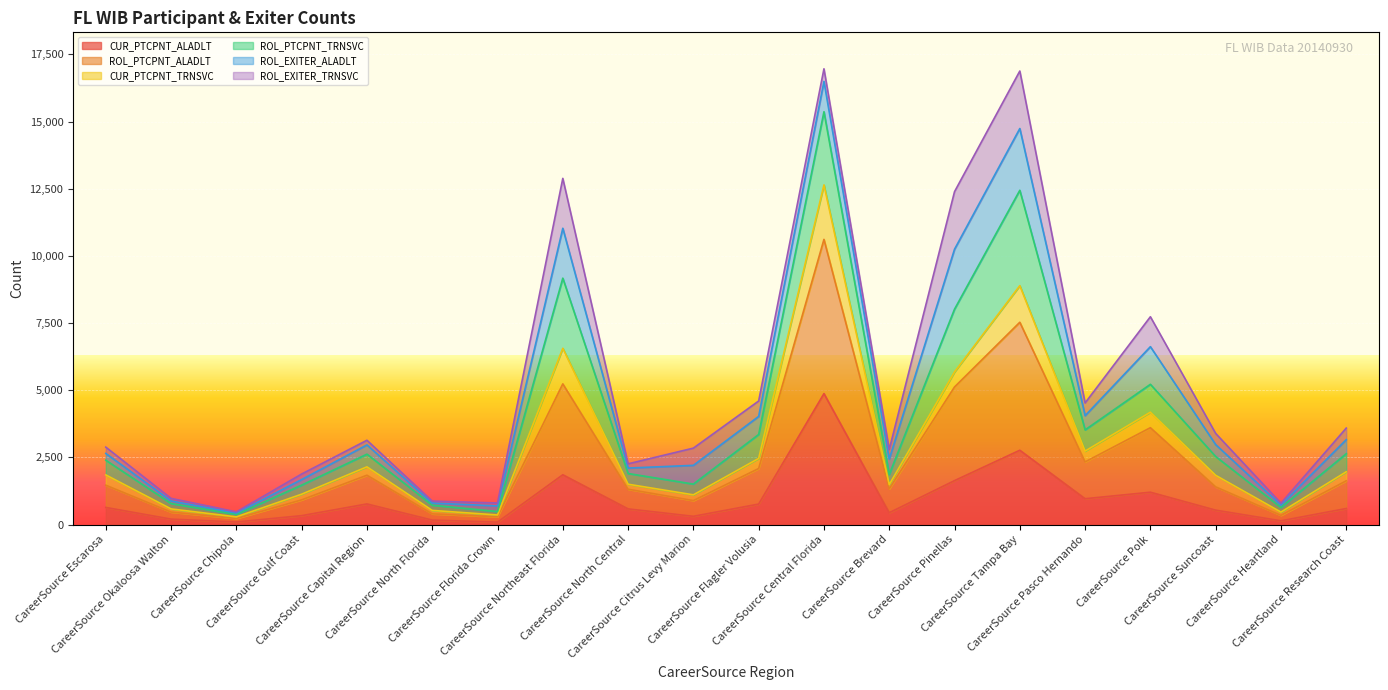

What is the maximum value for CUR_PTCPNT_ALADLT?

4875